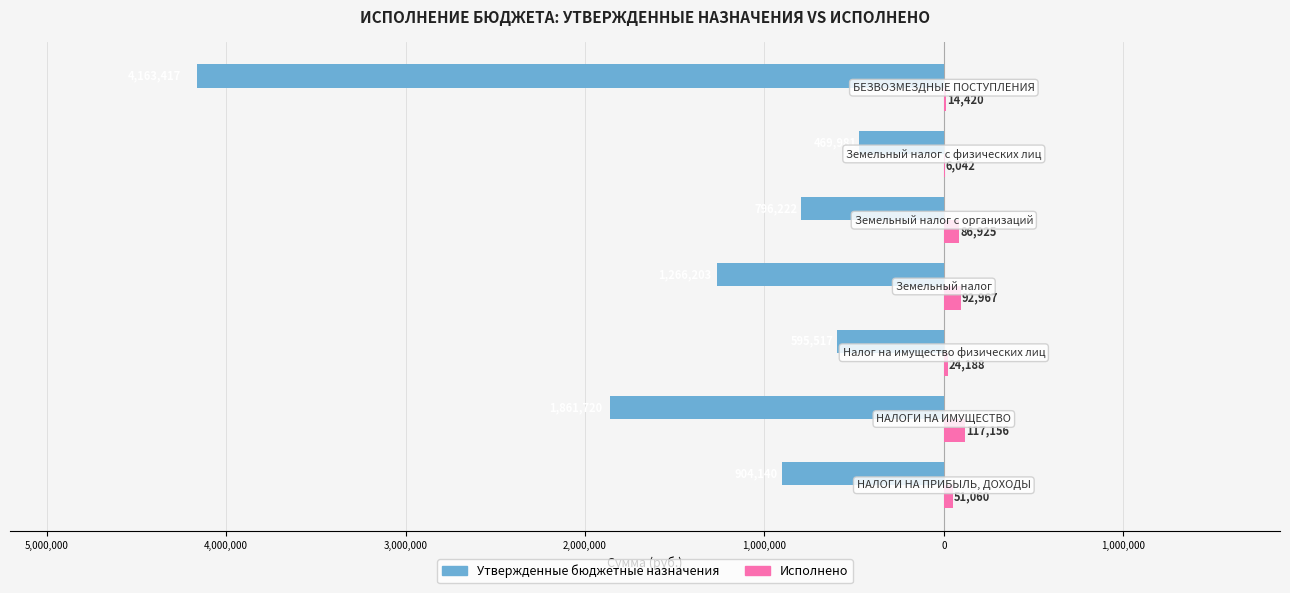

What is the difference between the maximum and minimum values in the Исполнено series?

111113.4